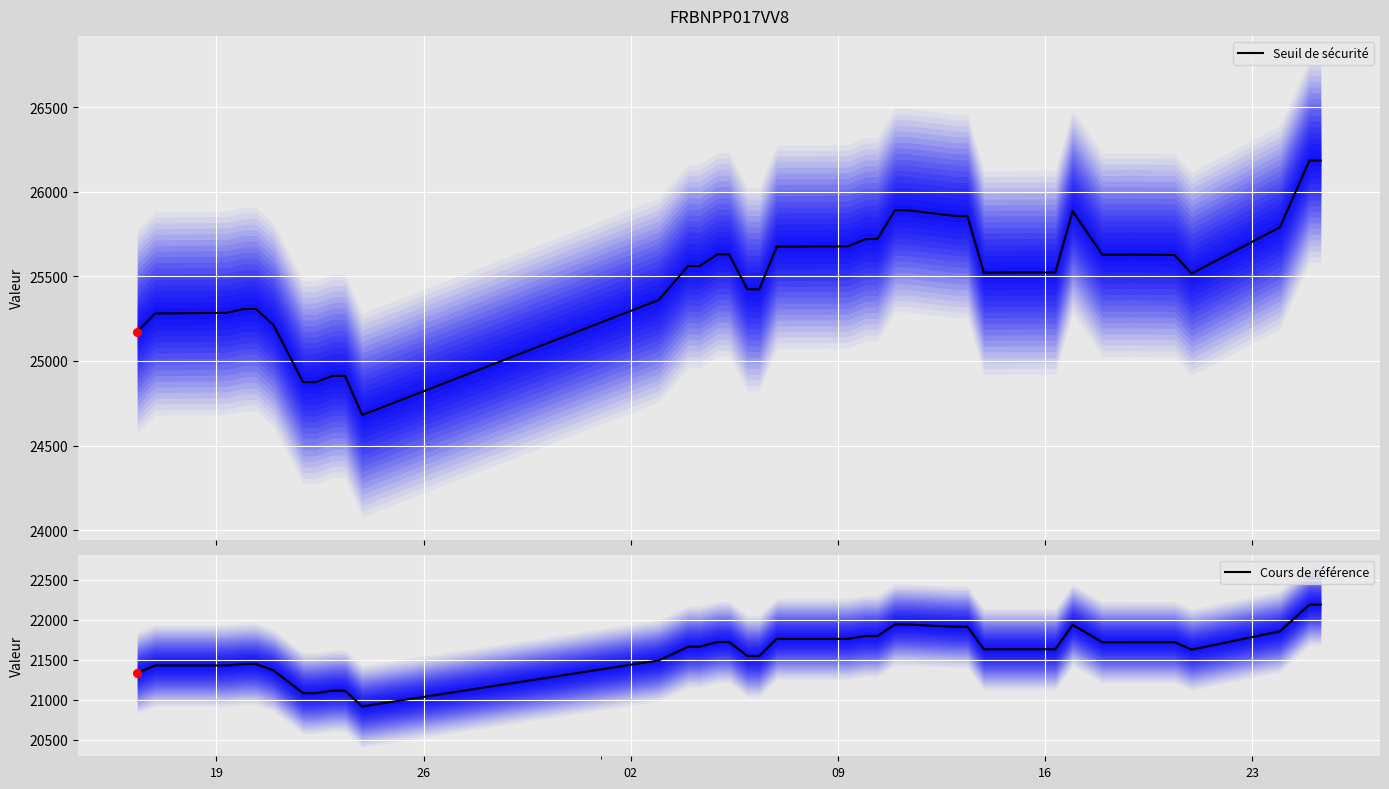

At how many categories does at least one series exceed 21330?

38